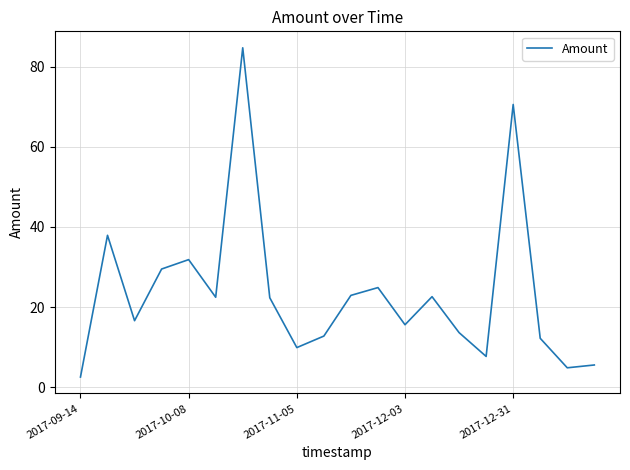

What is the greatest value displayed?

84.7